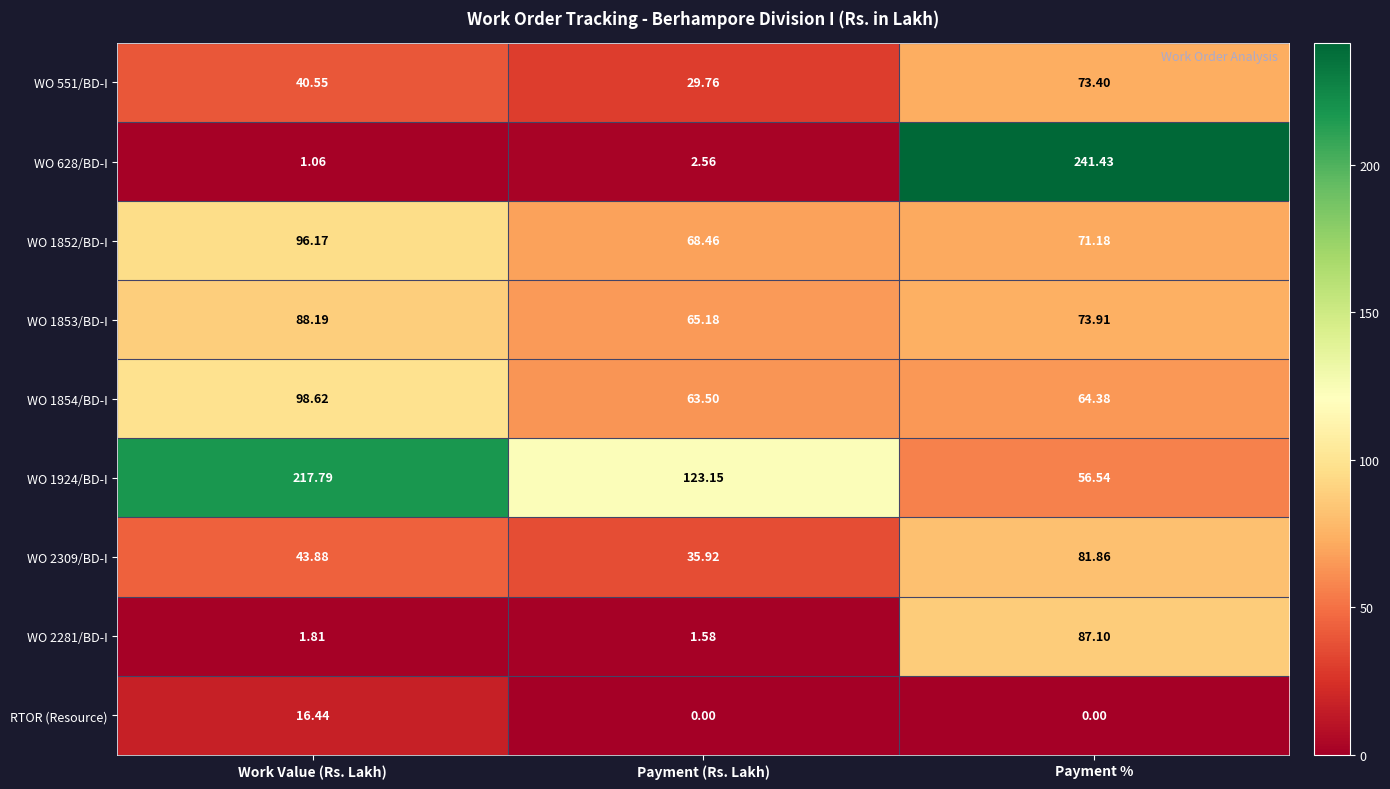

Which series has the widest spread of values?

WO 628/BD-I